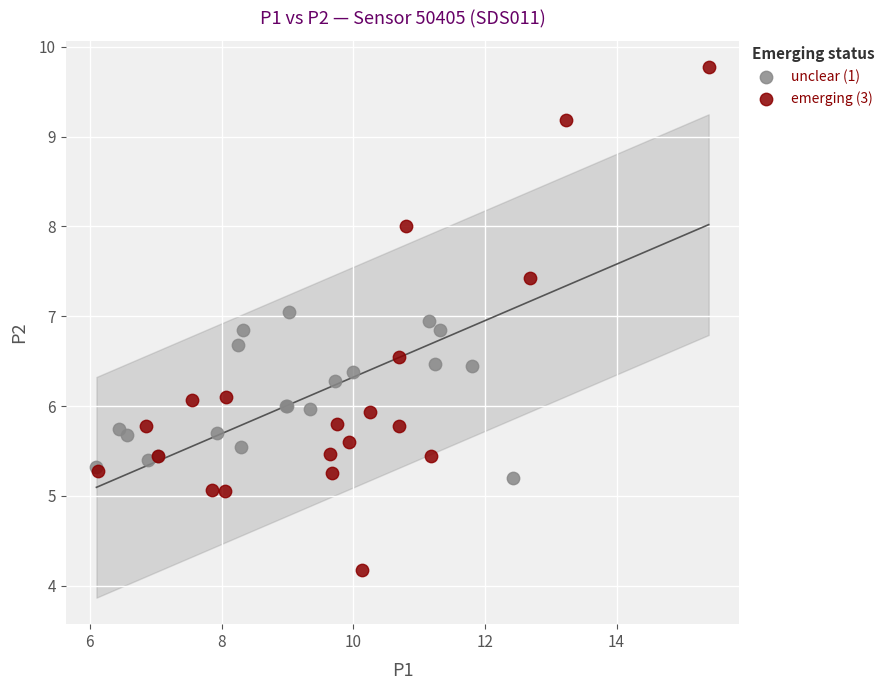

Which series reaches the minimum Y coordinate?

emerging (3)